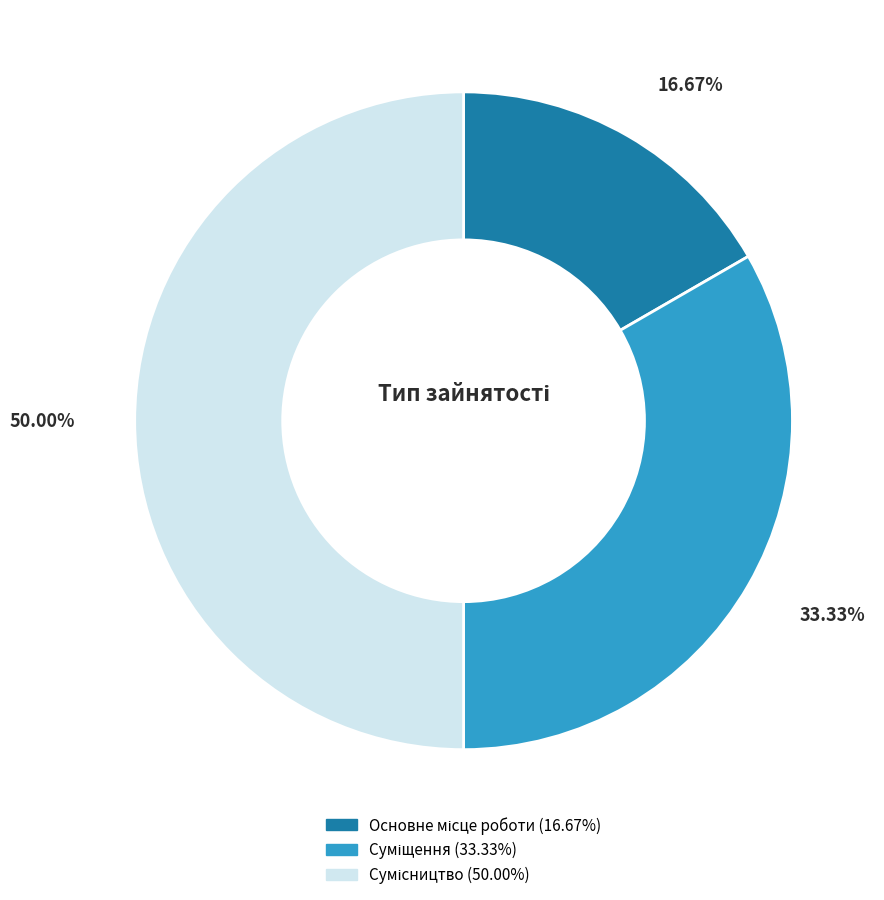

What is the total percentage of Сумісництво and Основне місце роботи?

66.7%